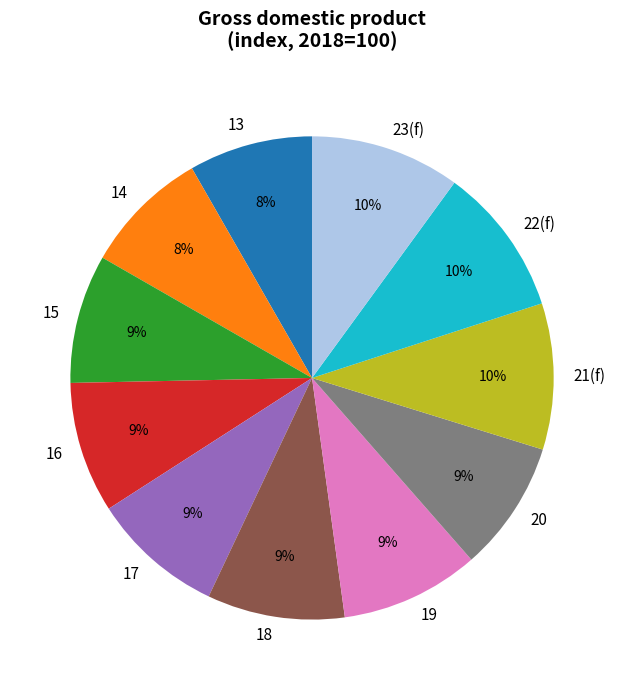

Is it true that 23(f) is 10% of the pie?

True